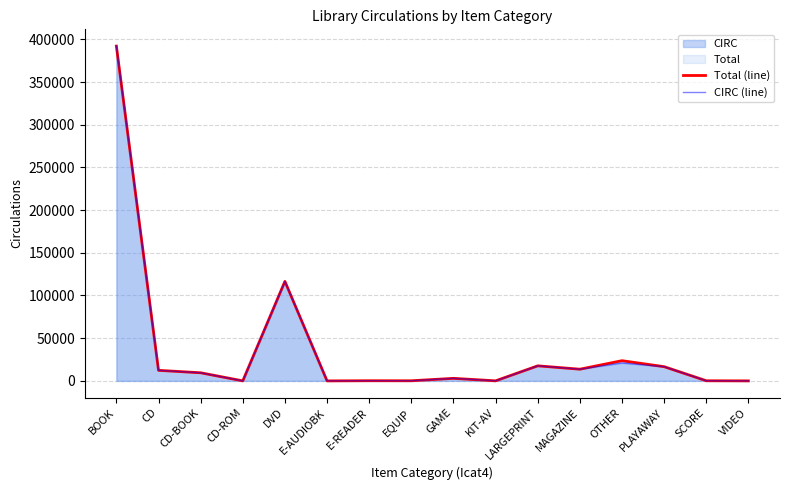

In CIRC (line), how many points are lower than both neighbors (excluding endpoints)?

5